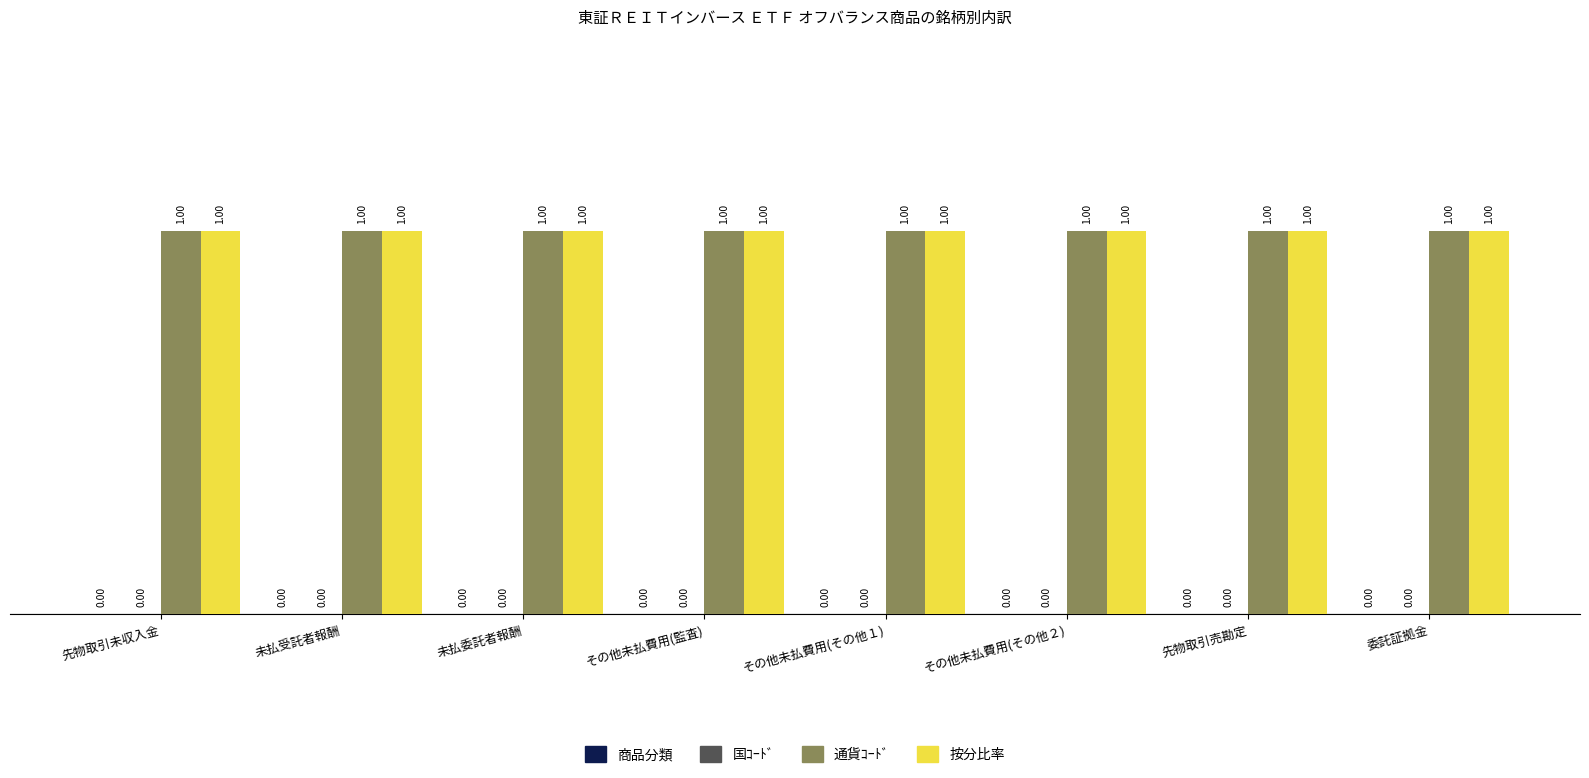

The value of 按分比率 at その他未払費用(監査) is 0. True or false?

False